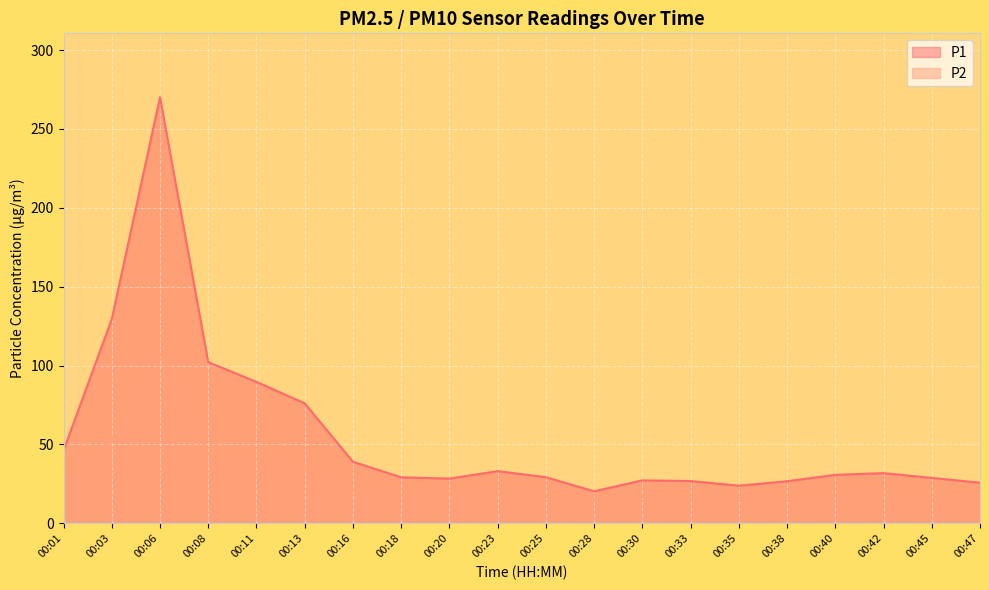

At how many categories does at least one series exceed 78?

4